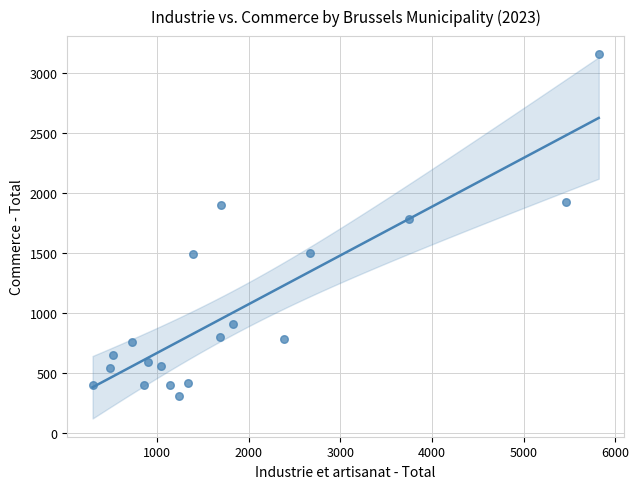

What Y value in the scatter plot is closest to 1731?

1787